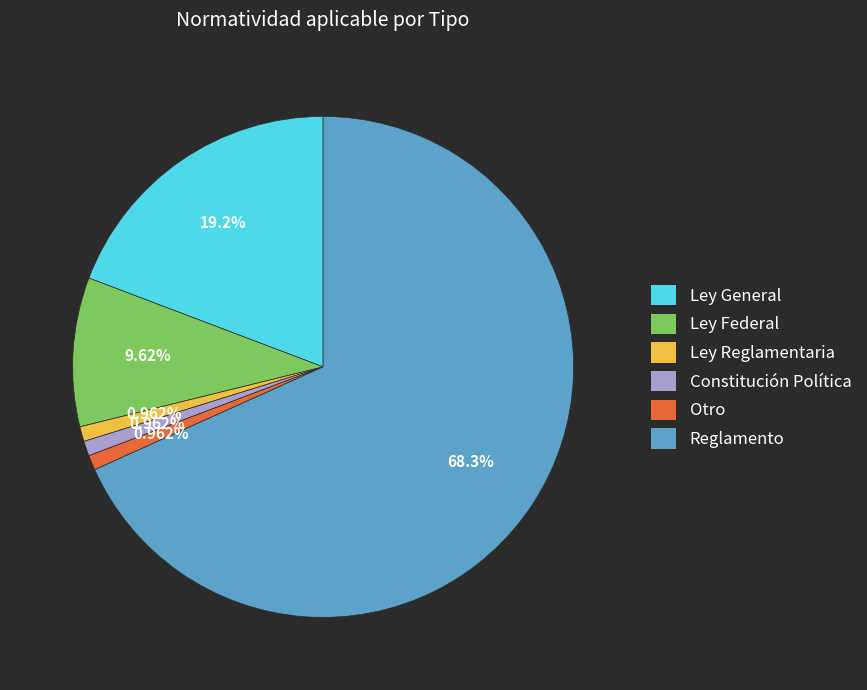

Count the number of slices in the pie.

6